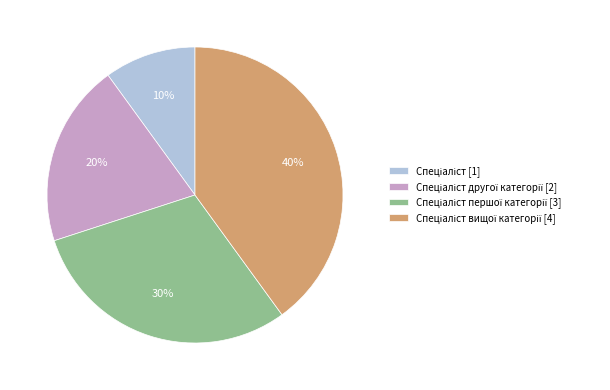

Is there a majority slice in this chart?

No